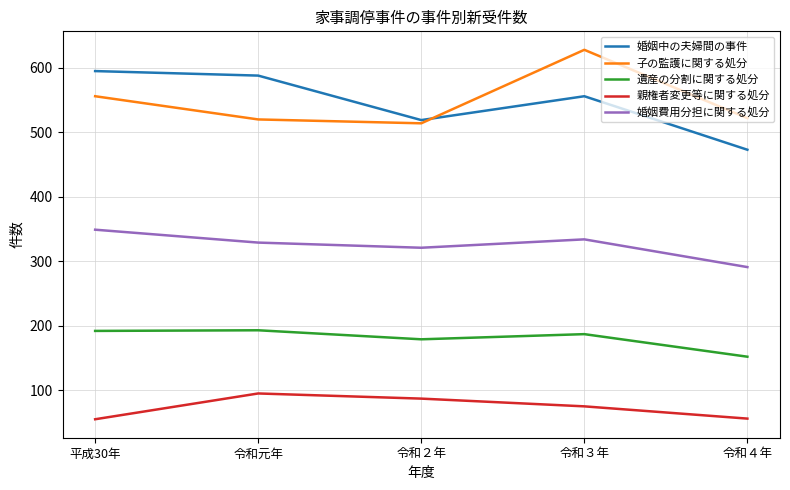

True or false: 婚姻中の夫婦間の事件 and 親権者変更等に関する処分 intersect in this chart.

False